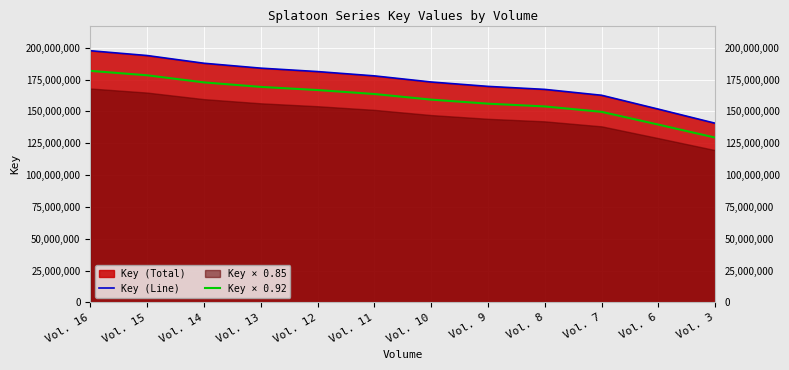

Is the value of Key × 0.92 at Vol. 16 greater than the value of Key (Line) at Vol. 10?

Yes